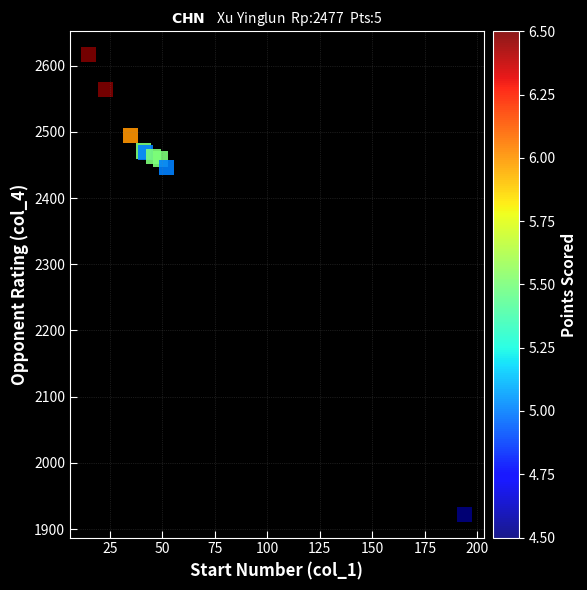

What Y value in the scatter plot is closest to 2269?

2446